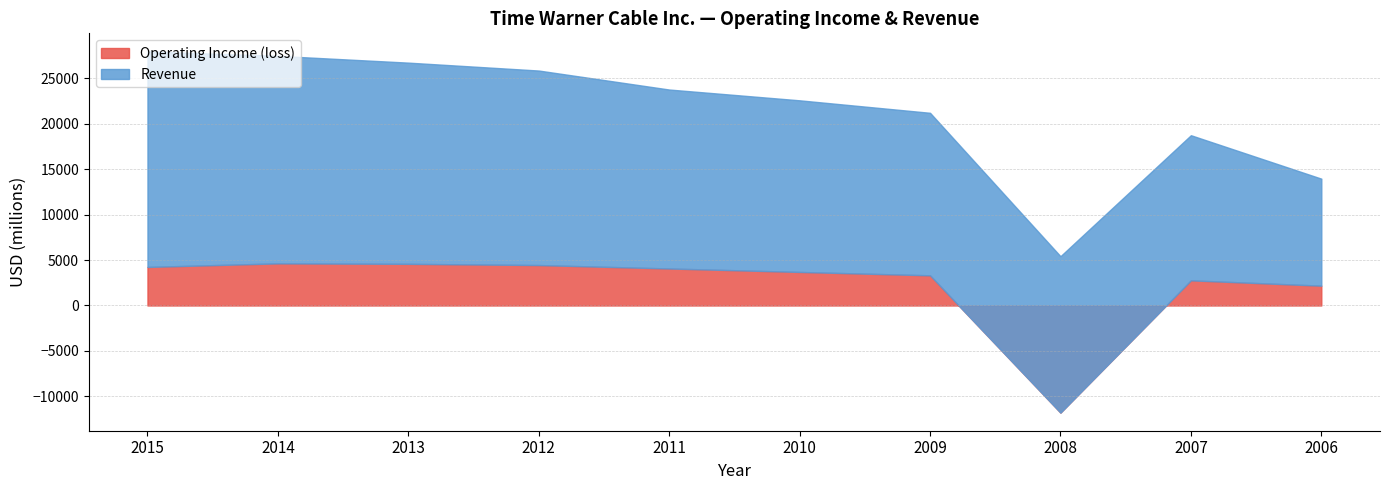

True or false: Operating Income (loss) and Revenue cross at least once.

False